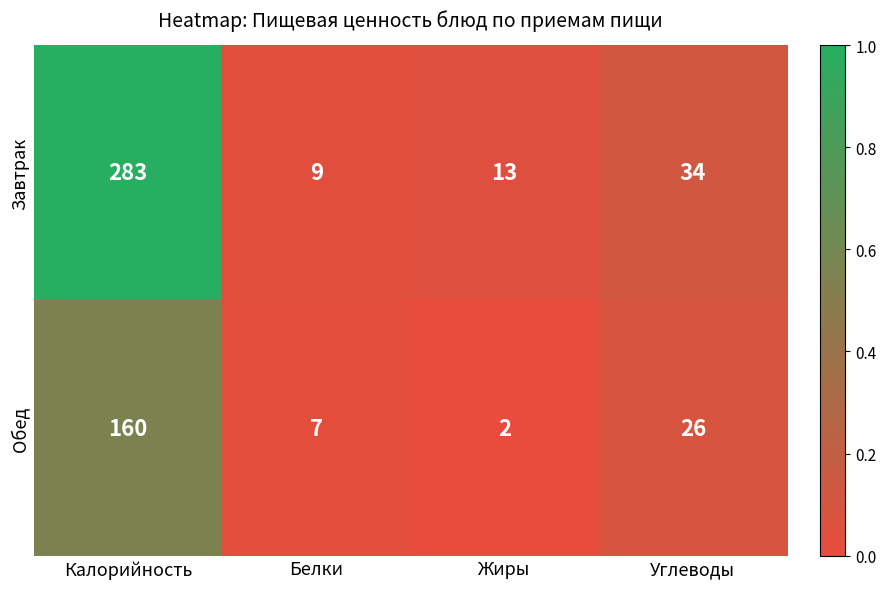

Which series has the largest total across all categories?

Завтрак